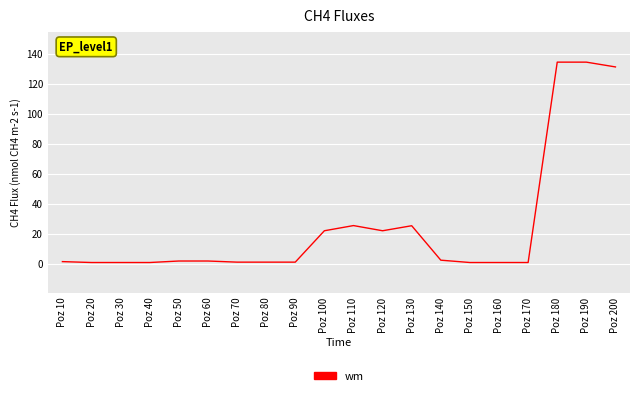

What is the change in value from Poz 30 to Poz 100?

+21.2